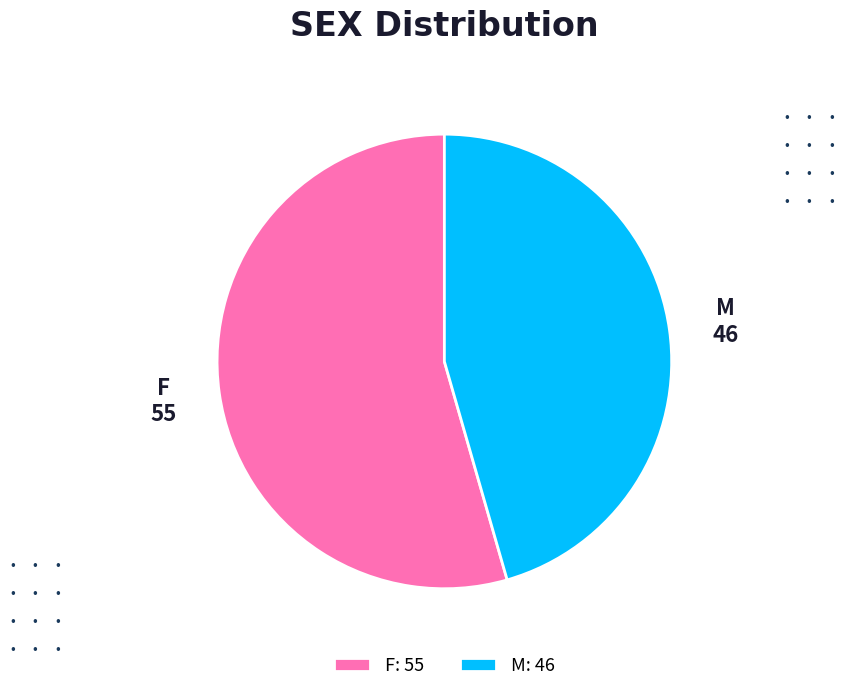

Which category accounts for the majority?

F